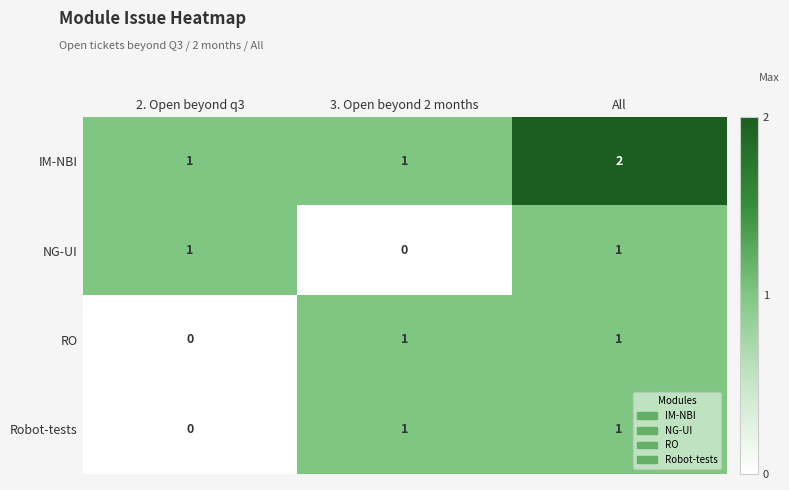

What is the total value across all series at 2. Open beyond q3?

2